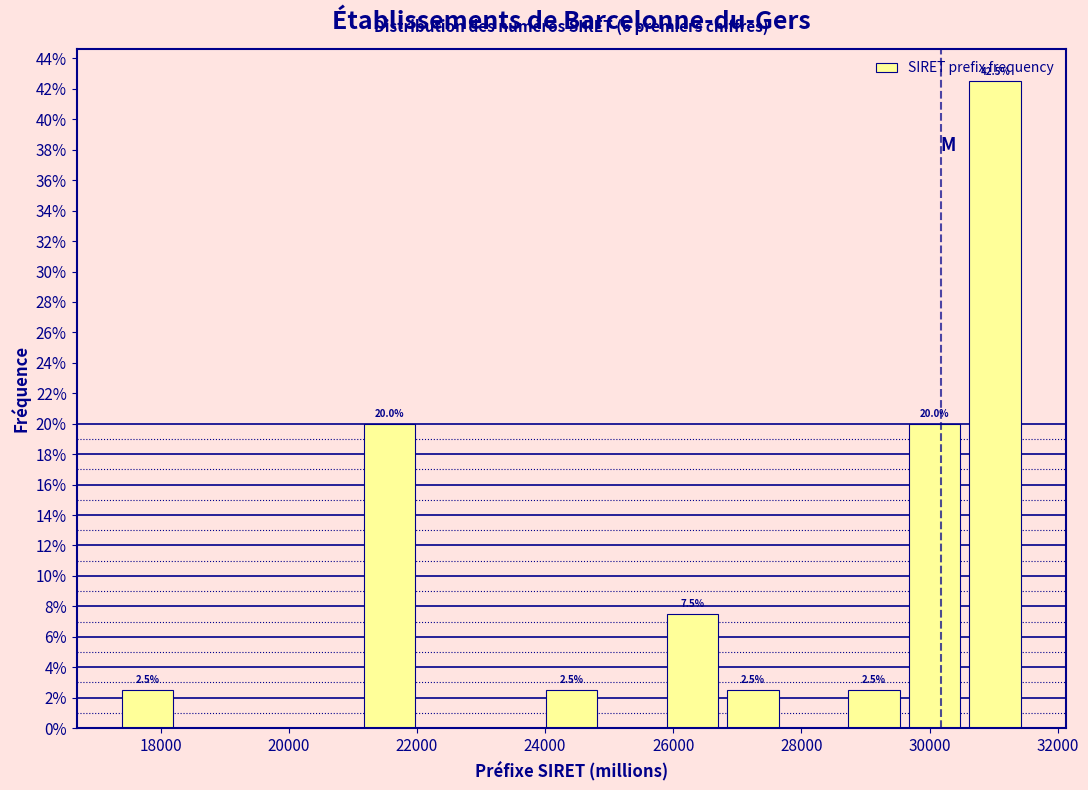

Over which range of the x-axis is the bar tallest?

30600 to 31400